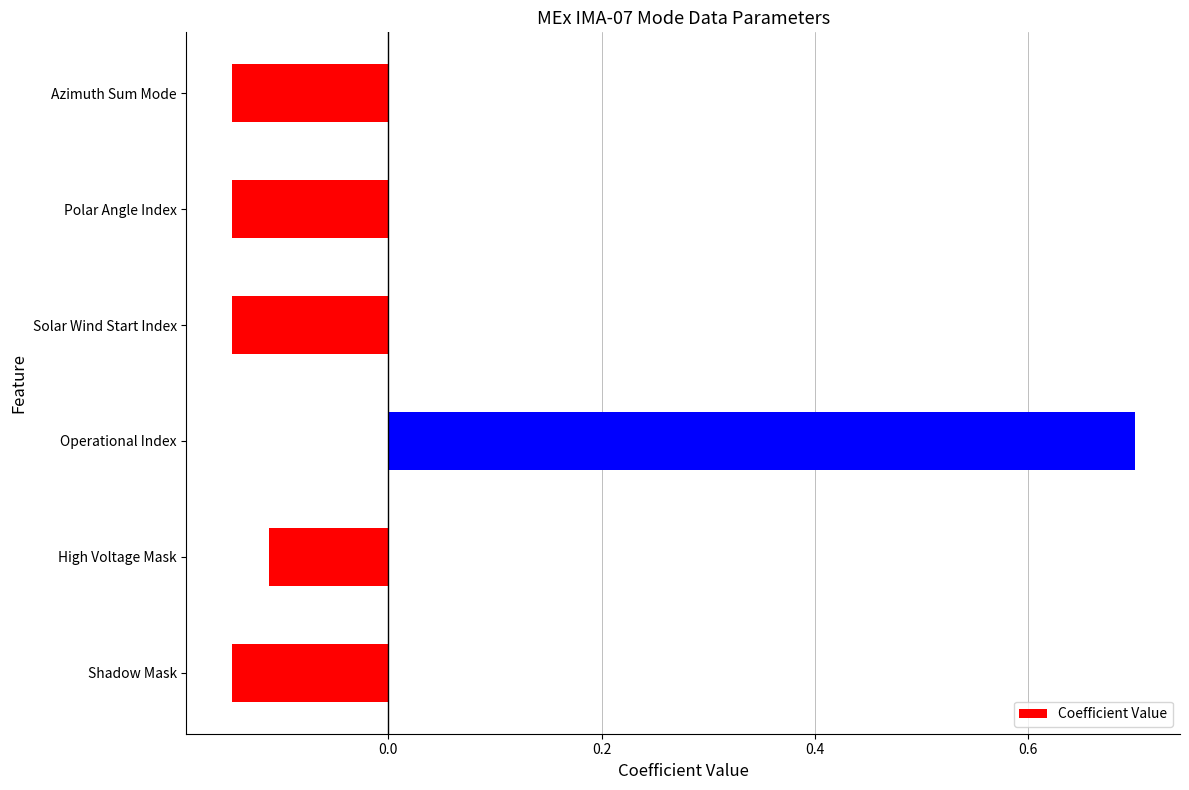

How many positive values are there?

1